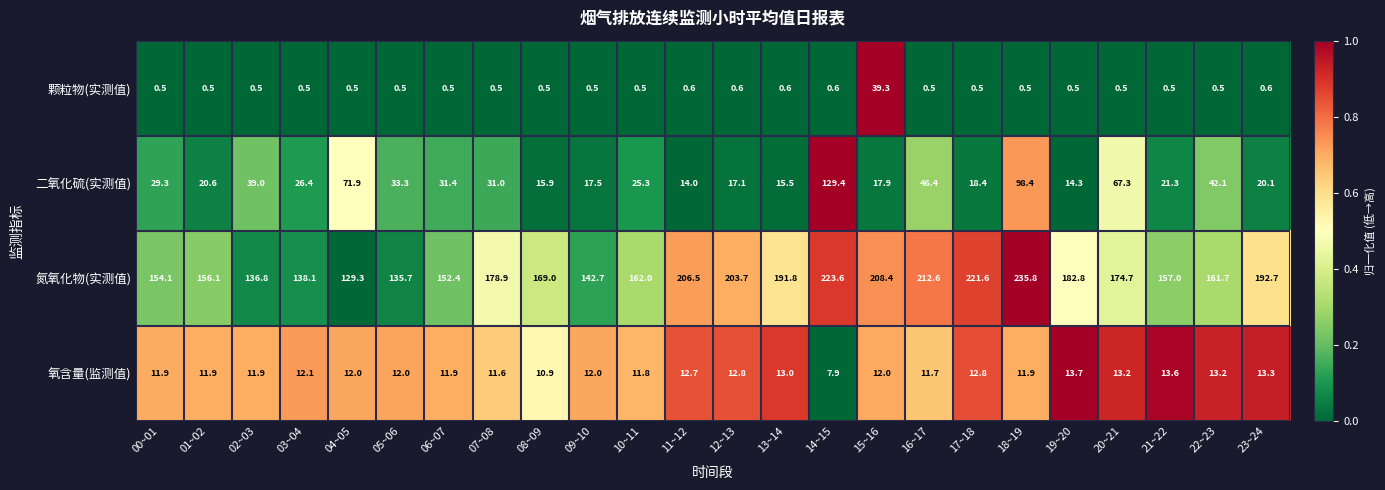

What is the minimum value for 颗粒物(实测值)?

0.5